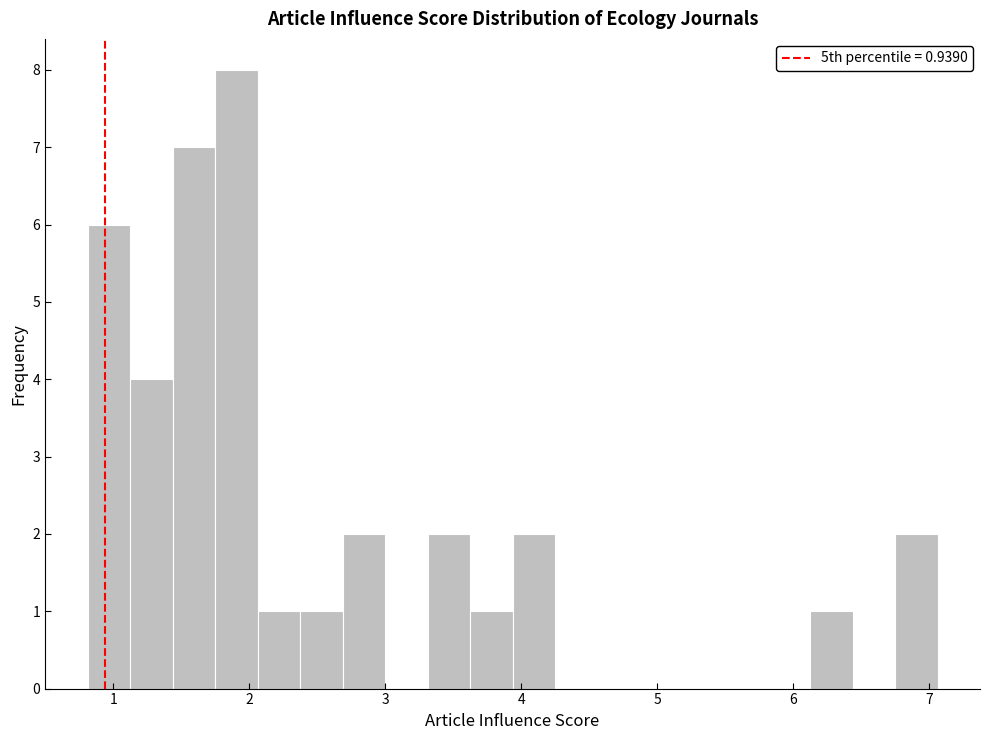

Read against the x-axis, roughly where is the centre of the tallest bar?

1.9